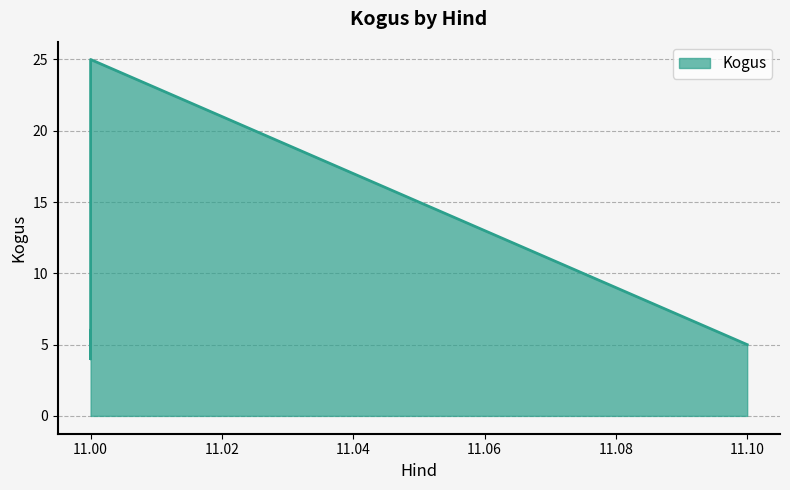

Is it true that the value at 11.00 is 25?

True